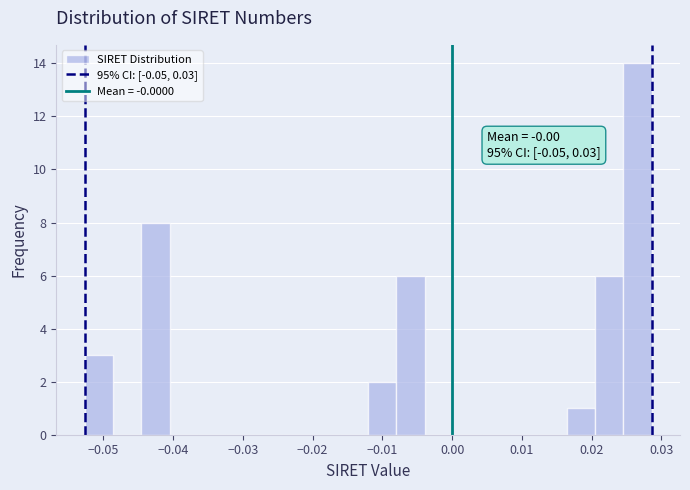

Over which range of the x-axis is the bar tallest?

0.025 to 0.029